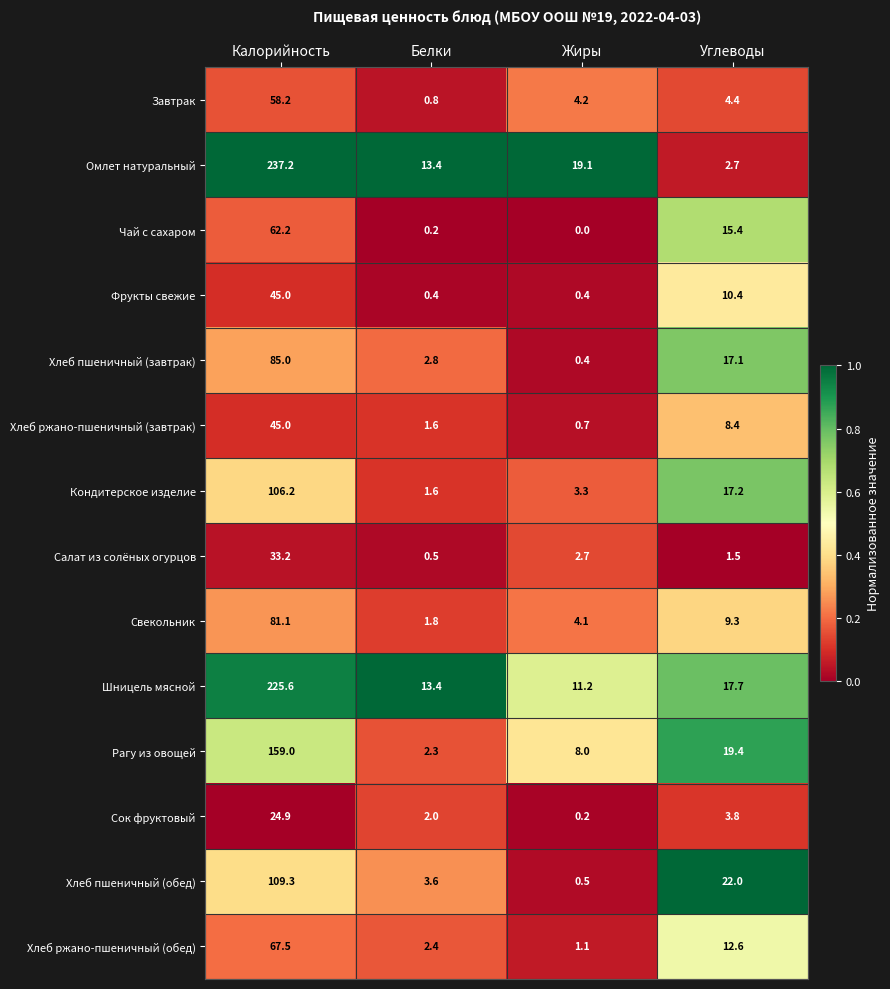

True or false: Хлеб пшеничный (обед) has a value of 3.6 at Белки.

True